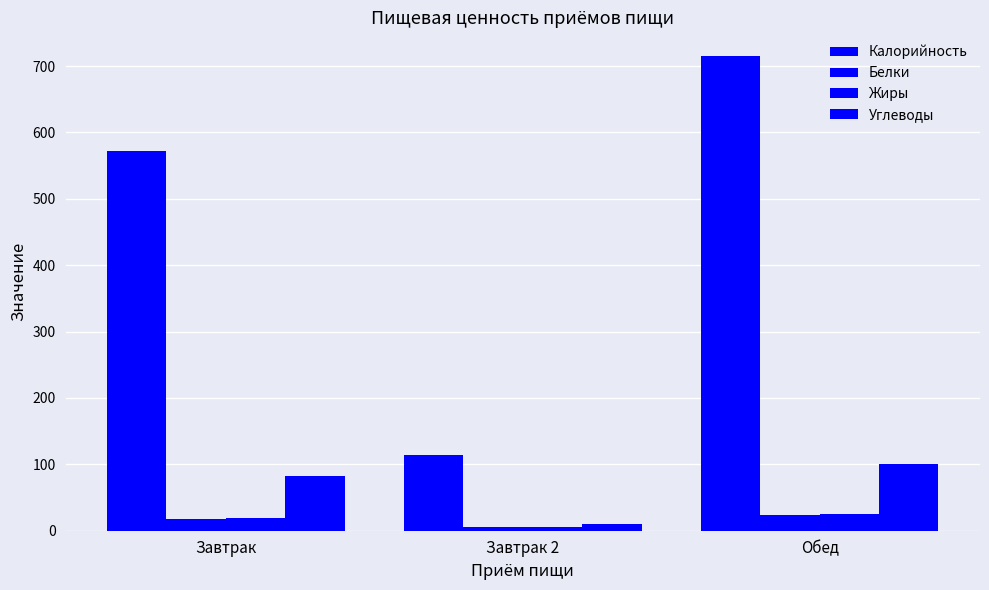

How many distinct data groups are displayed?

4